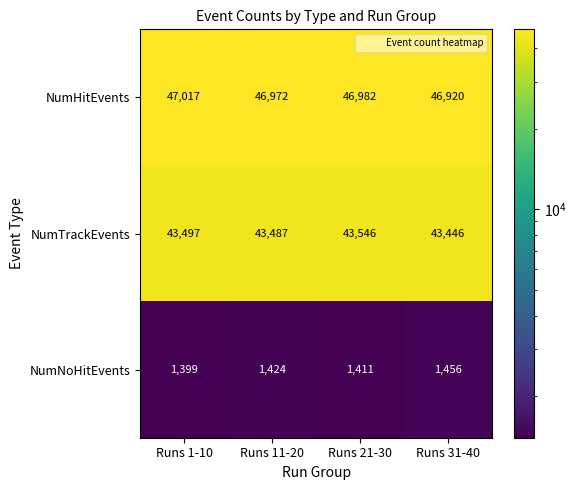

List the labels in order of NumNoHitEvents value, largest first.

Runs 31-40, Runs 11-20, Runs 21-30, Runs 1-10